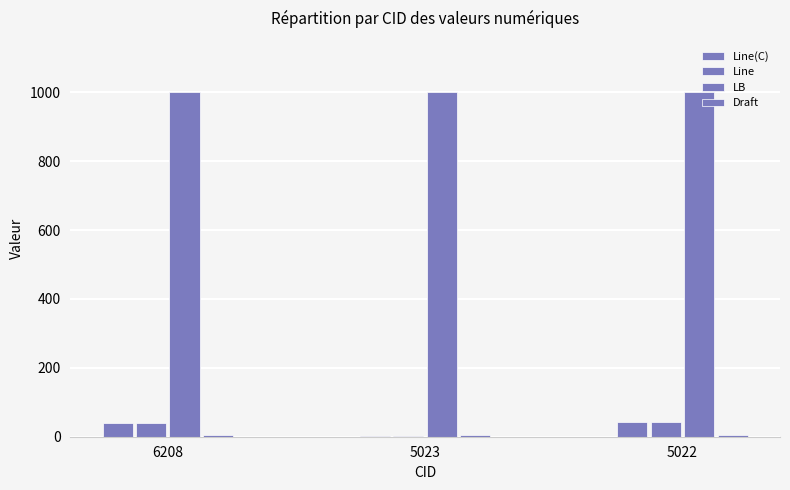

Rank the series by their maximum value, from highest to lowest.

LB, Line(C), Line, Draft